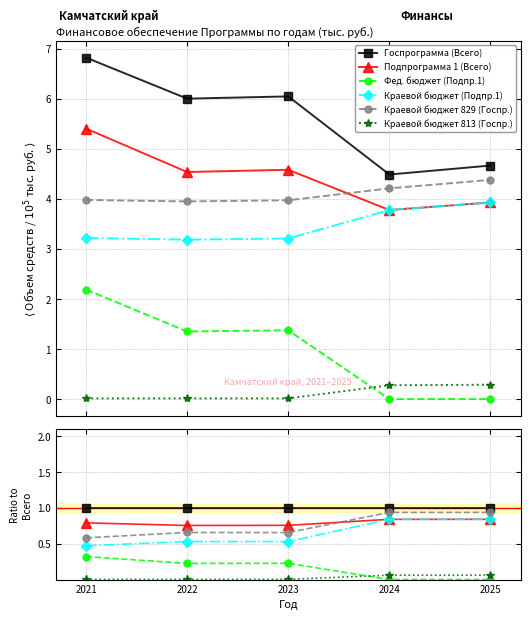

Between 2021 and 2022, which series saw the biggest shift?

Фед. бюджет (Подпр.1)